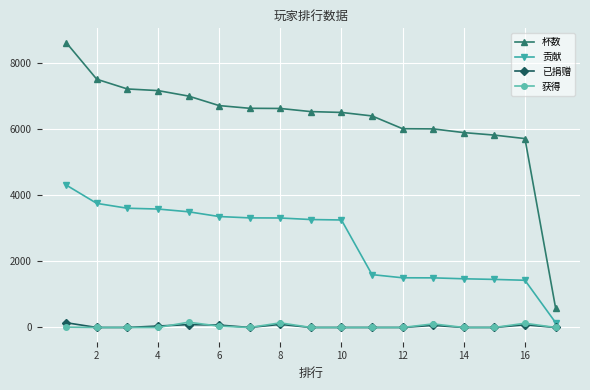

What are all the series names shown in the legend?

杯数, 贡献, 已捐赠, 获得